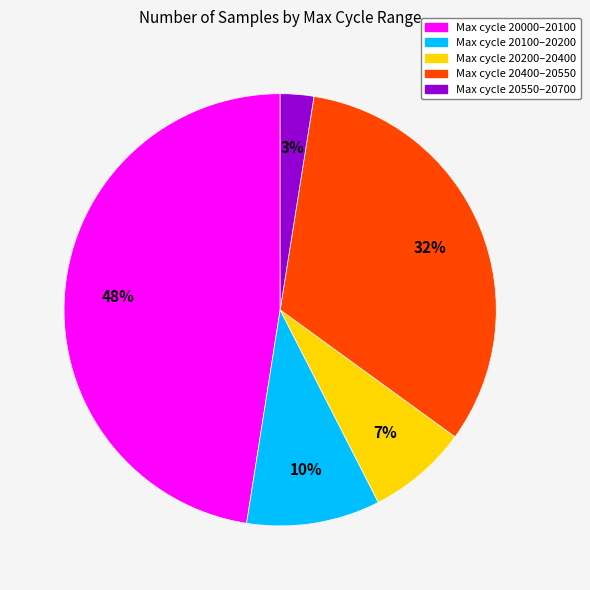

Is there any slice that represents more than half of the pie?

No